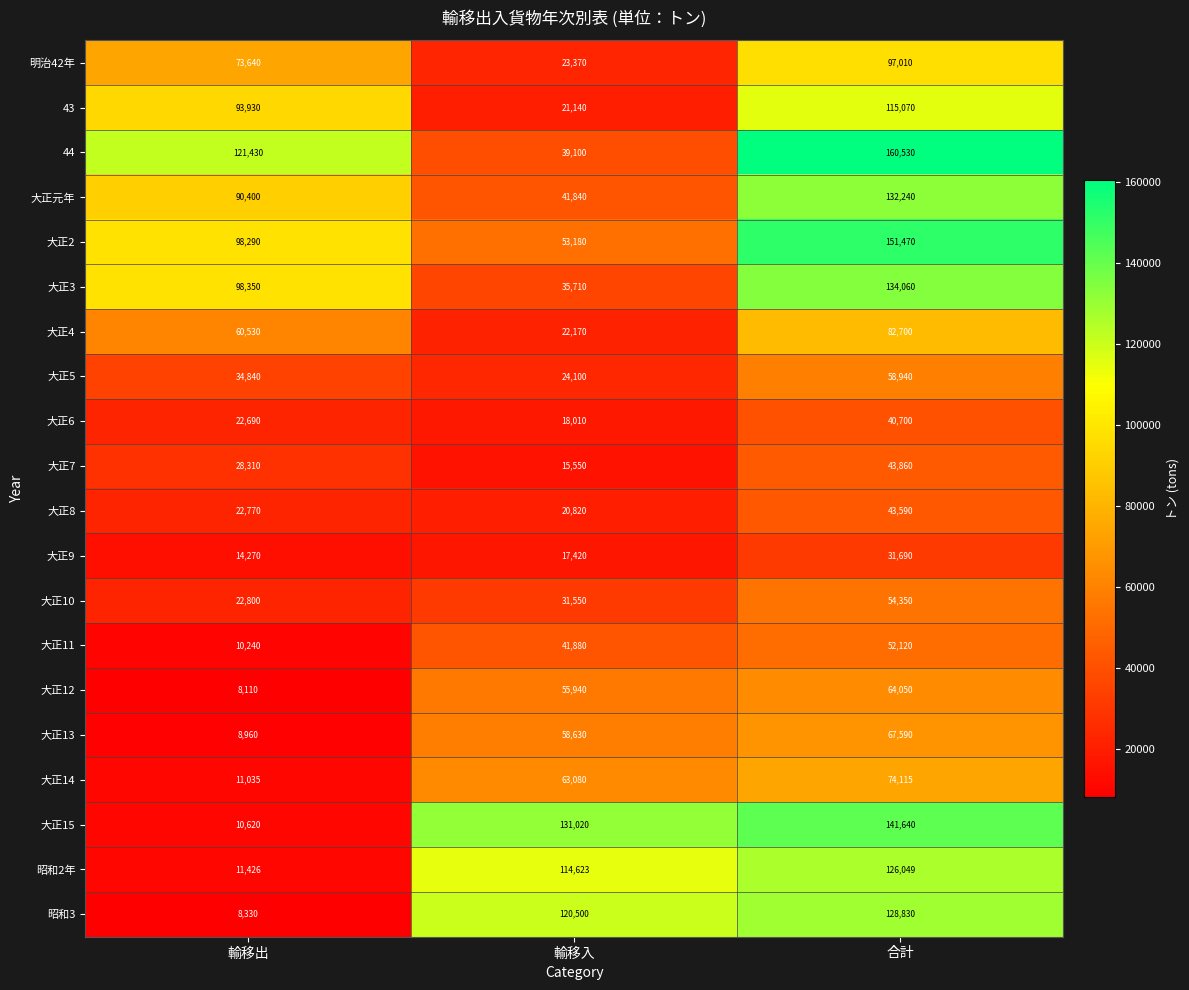

What is the average value of the 大正15 series?

94427